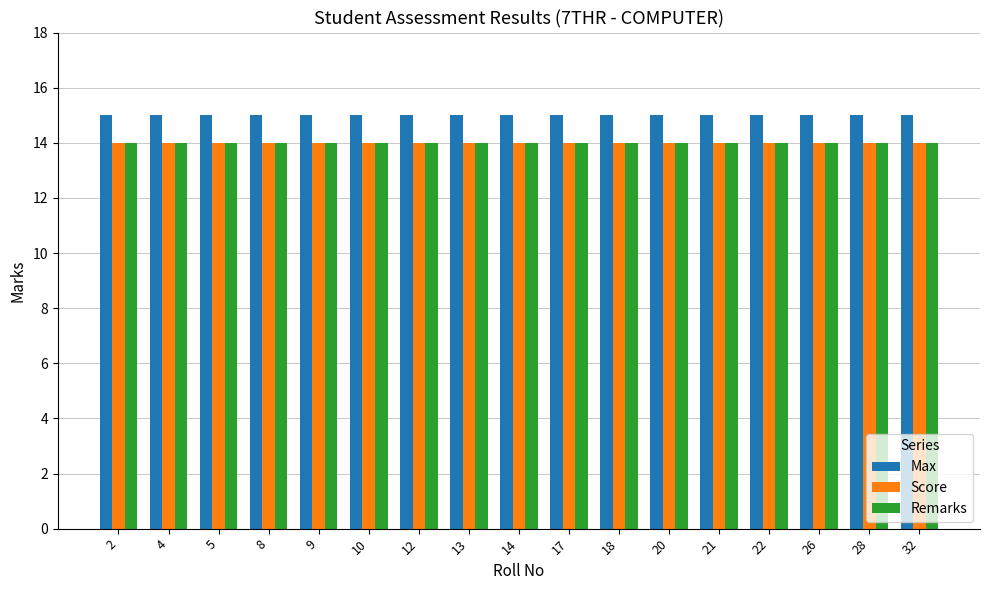

What value does the Remarks series have at 17?

14